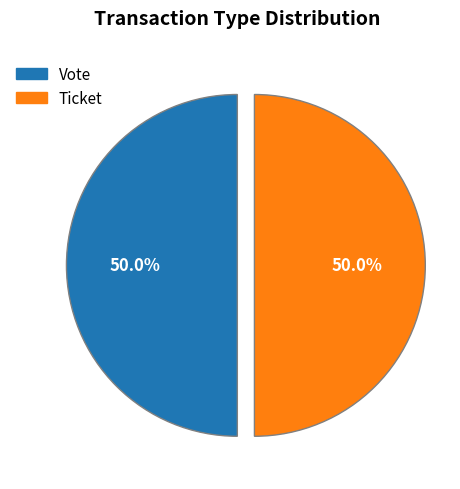

To the nearest percent, what is the combined percentage of Vote and Ticket?

100%